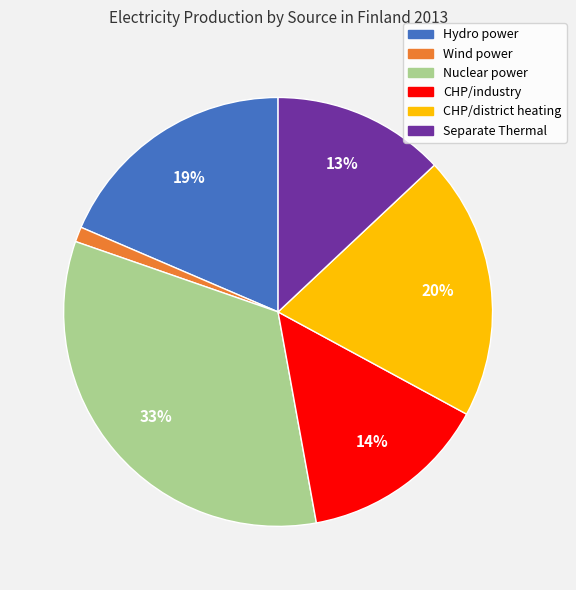

To the nearest percent, what is the difference between the Nuclear power and CHP/industry slice percentages?

19%